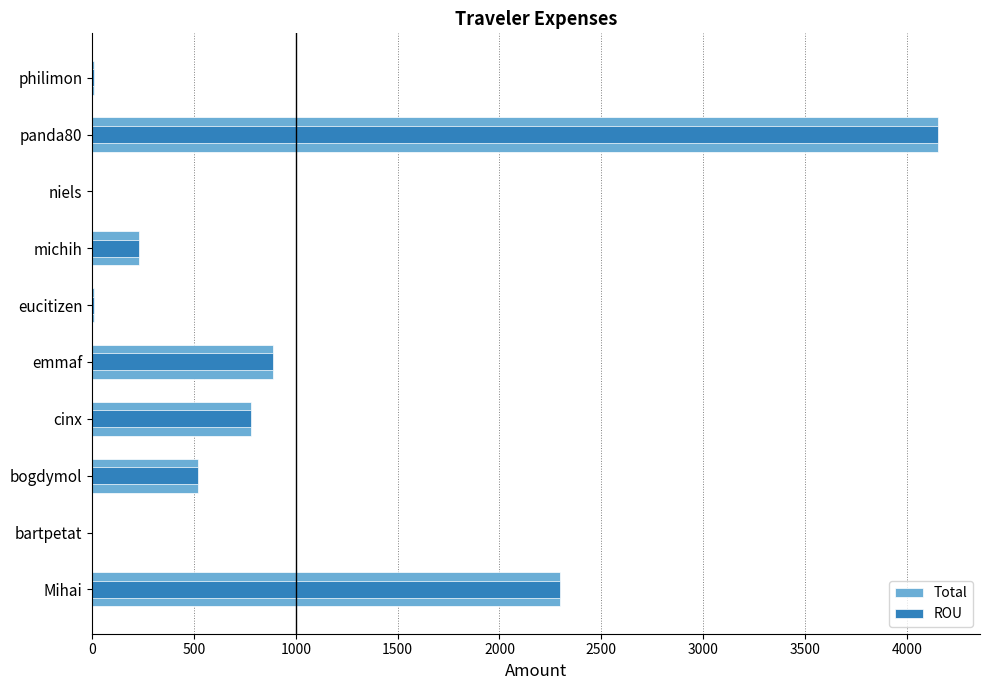

Which series has the largest range (max minus min)?

Total